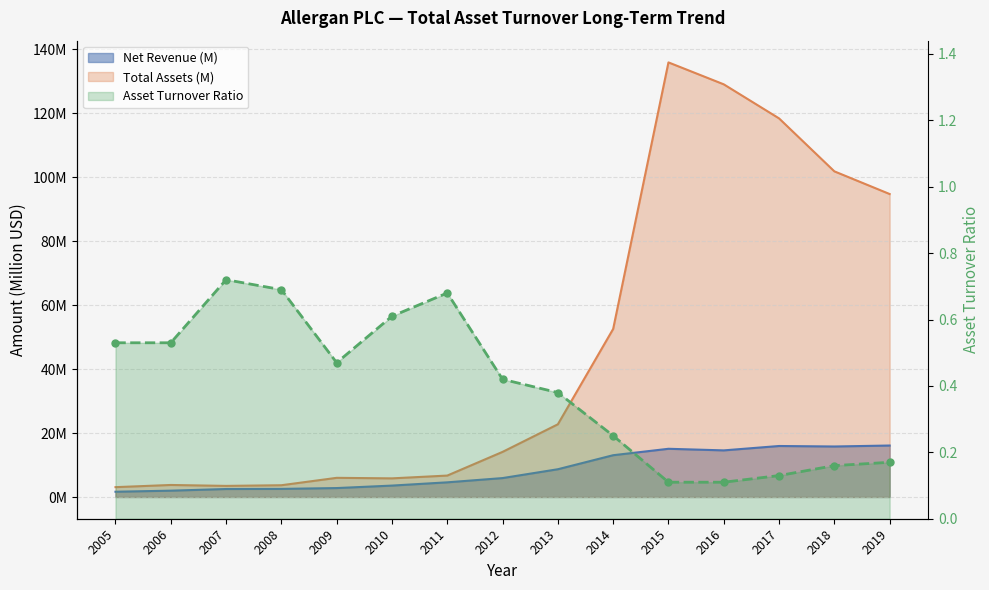

At which label is Net Revenue closest to 8?

2013